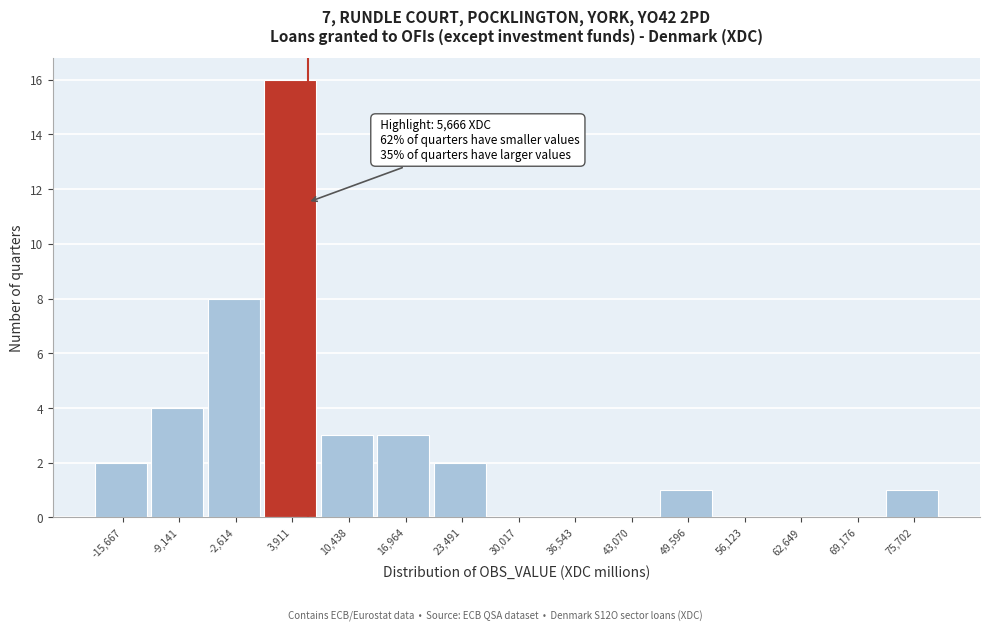

Over which range of the x-axis is the bar tallest?

1000 to 7000